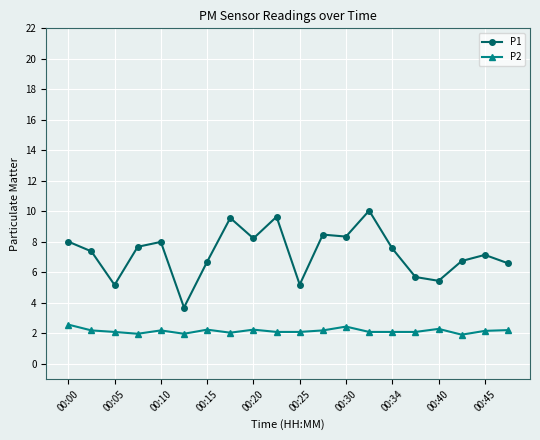

Which series has the largest range (max minus min)?

P1